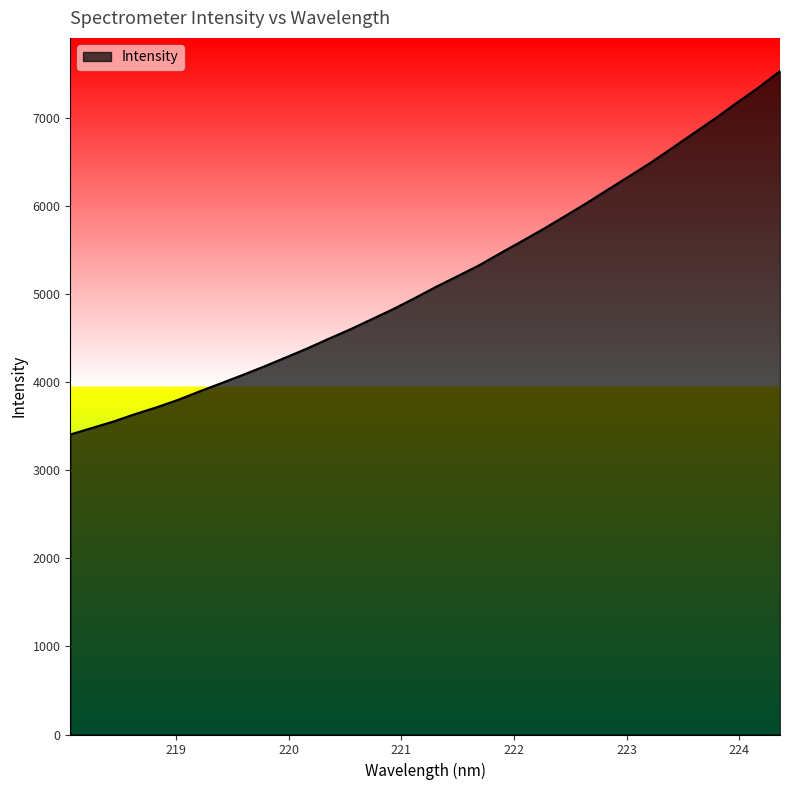

What is the greatest value displayed?

7534.6